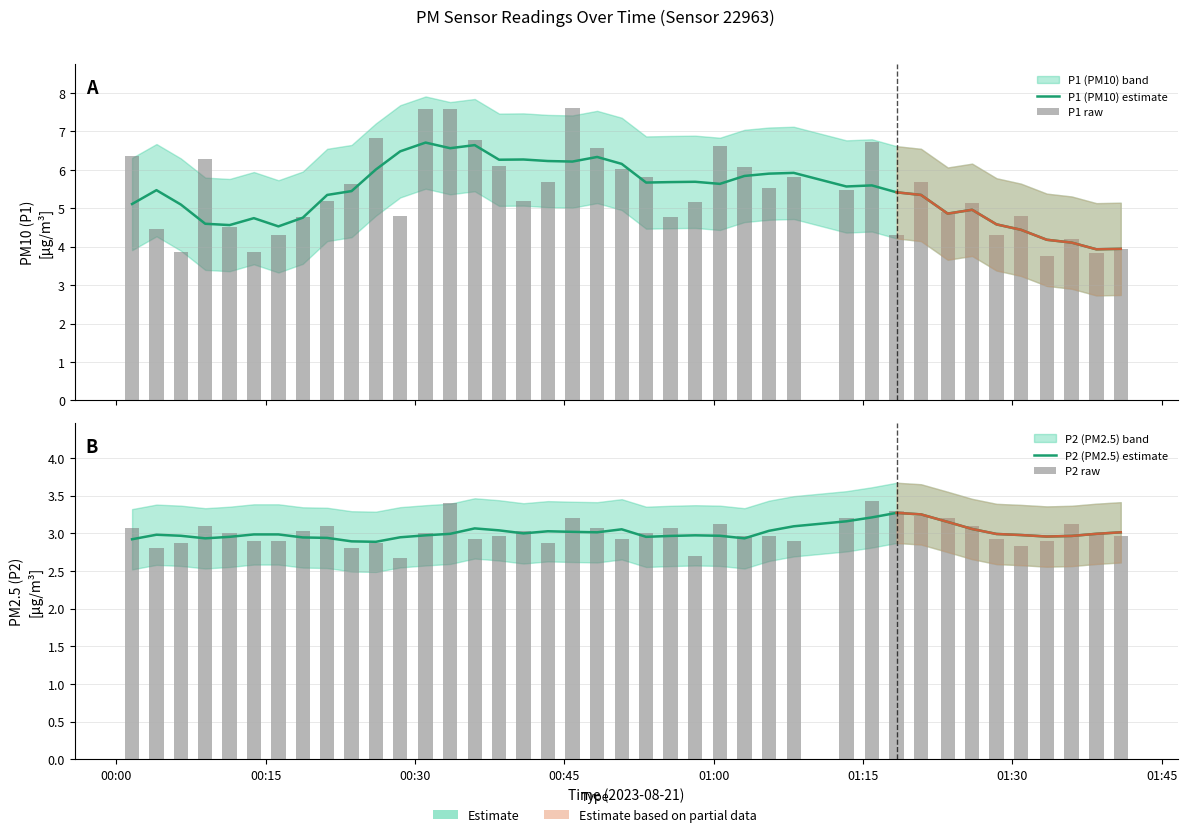

Which series has the largest total across all categories?

P1 (PM10) estimate